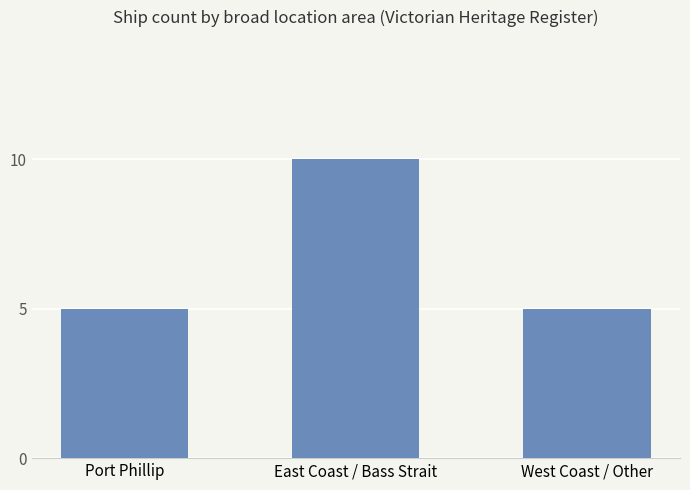

Which has a higher value, East Coast / Bass Strait or Port Phillip?

East Coast / Bass Strait